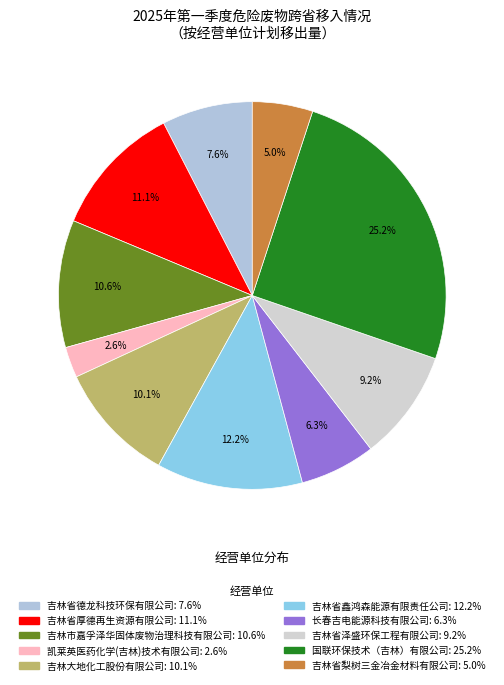

Count the number of slices in the pie.

10